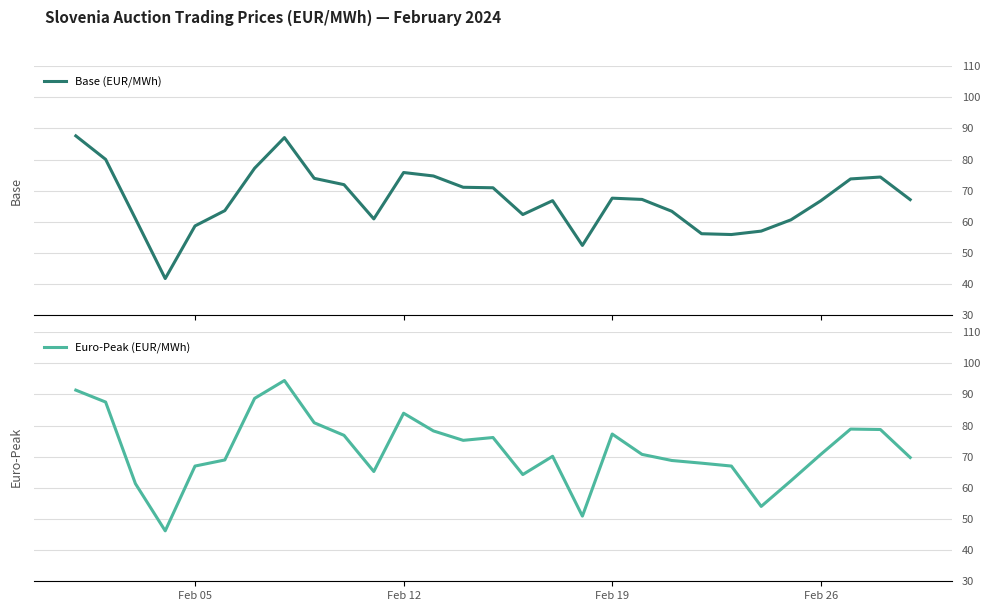

Which series has the largest total across all categories?

Euro-Peak (EUR/MWh)